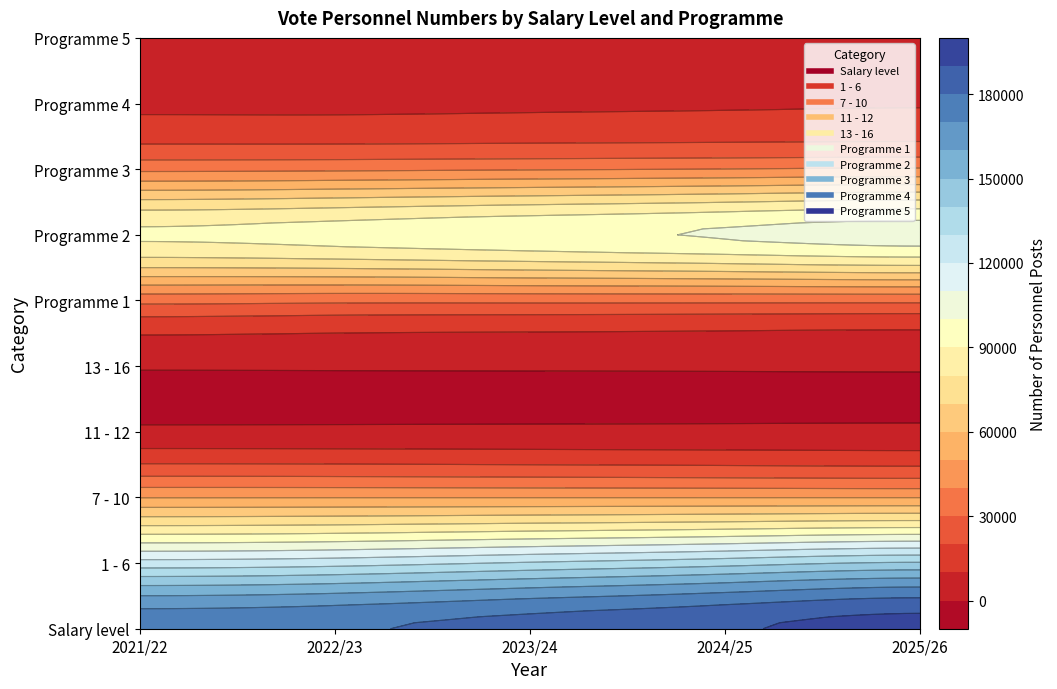

Which series has the largest total across all categories?

Salary level